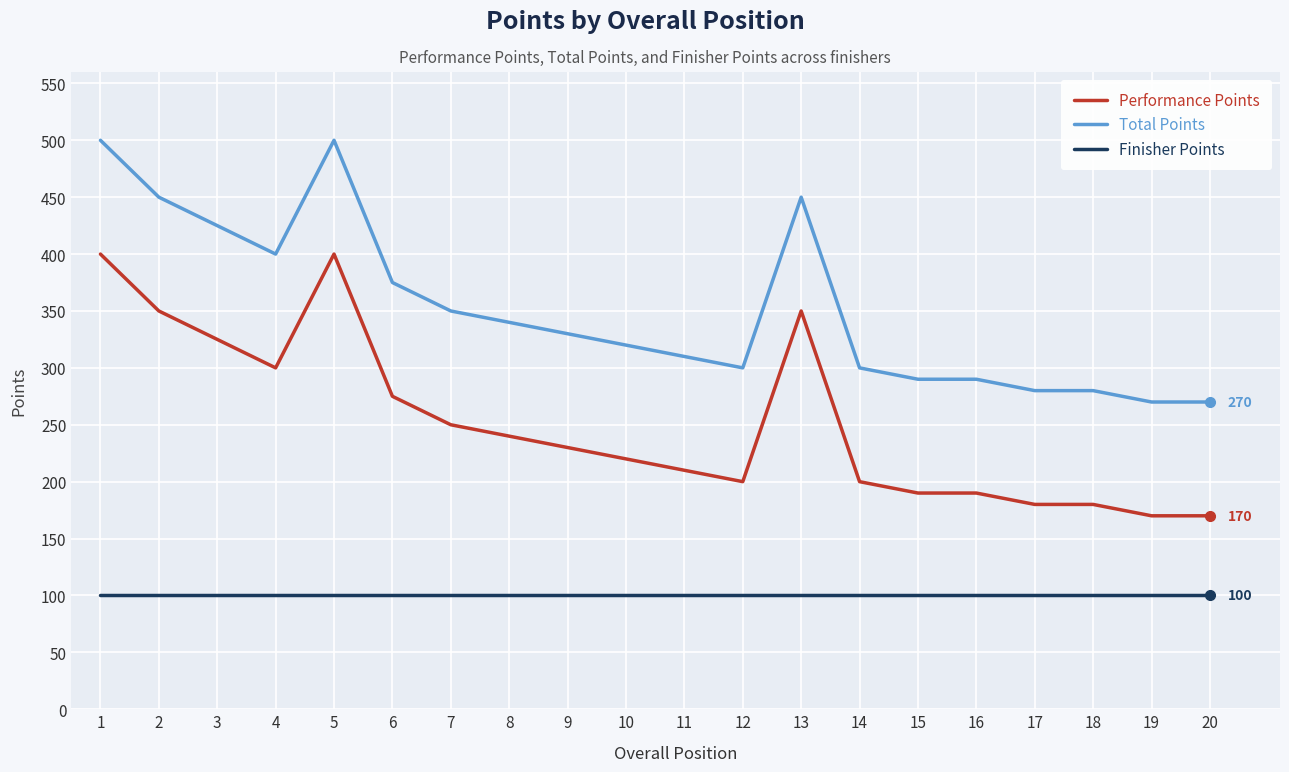

What is the total value across all series at 14?

600